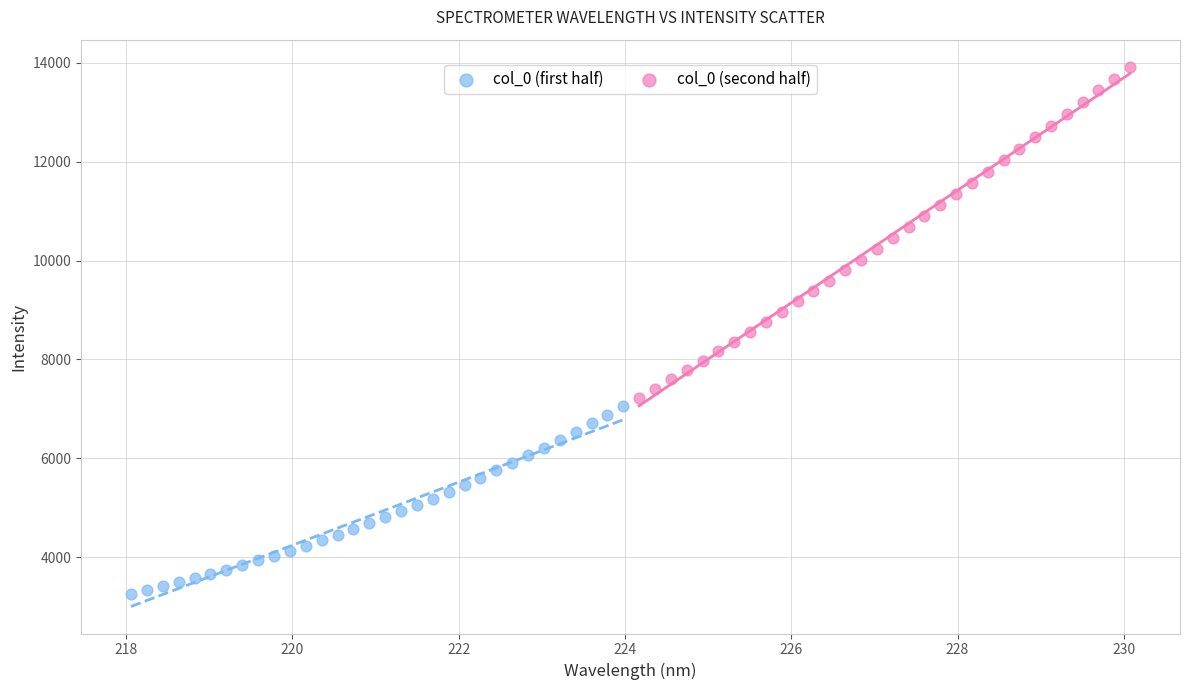

Which series has the widest spread of Y values?

col_0 (second half)